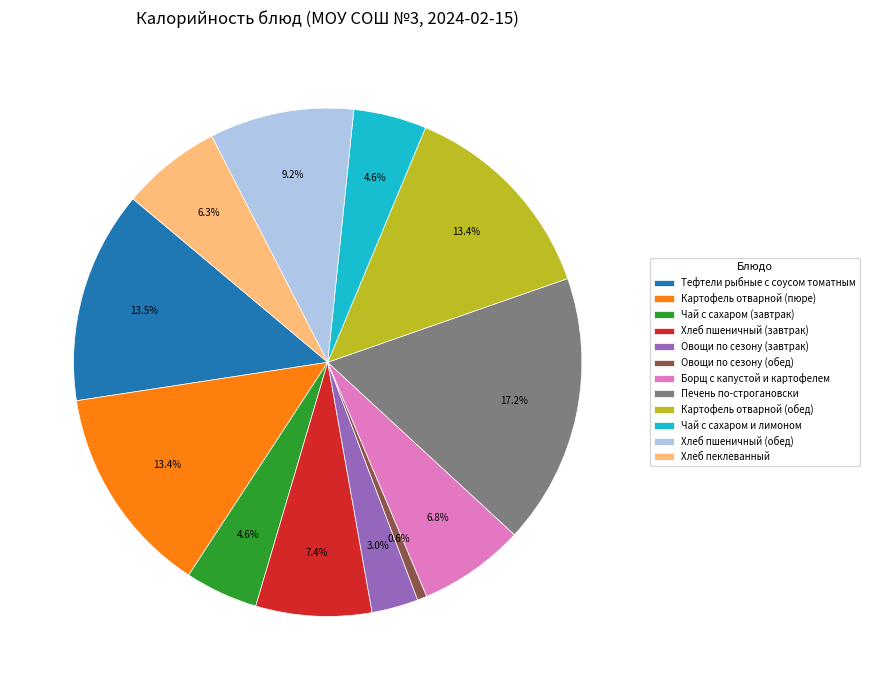

Which slice is the largest?

Печень по-строгановски